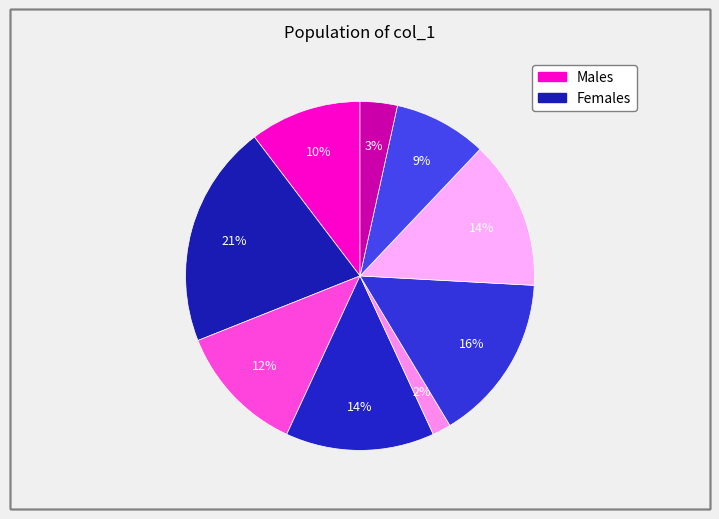

Count the number of slices in the pie.

9